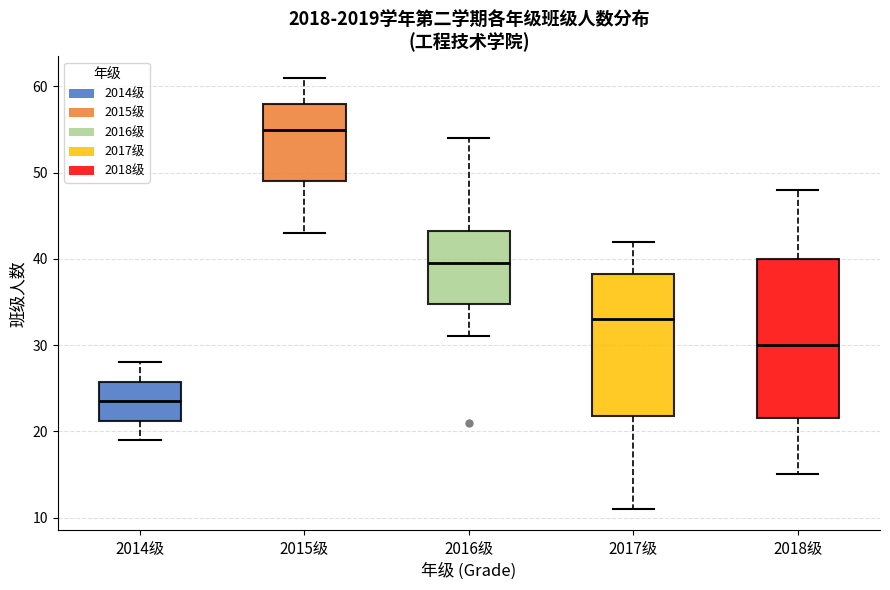

Comparing the boxes themselves (not the whiskers), which one is the tallest?

2018级